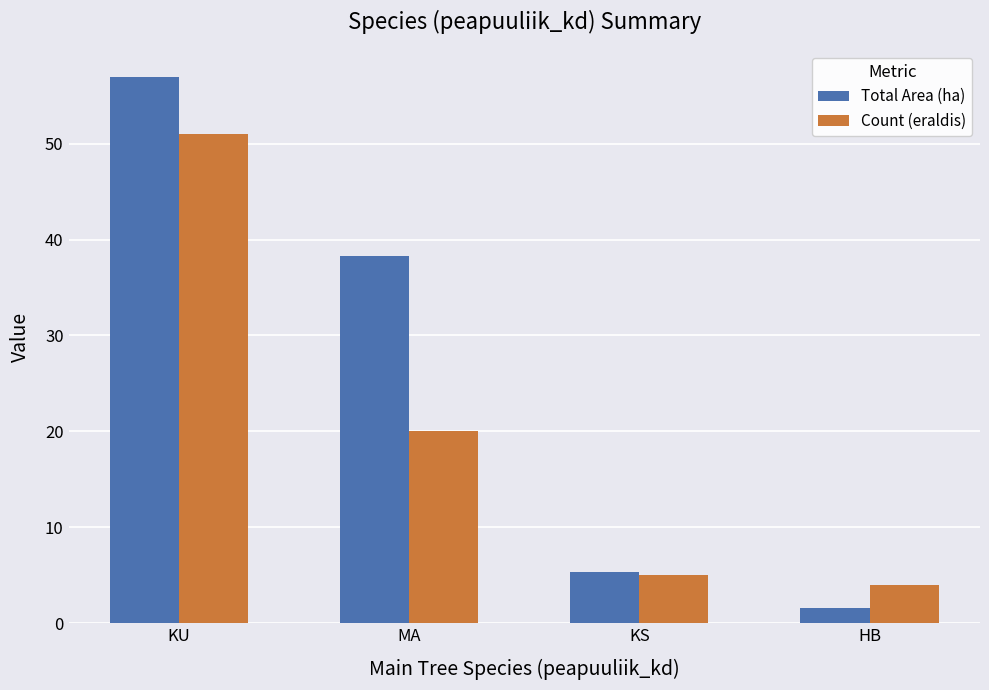

At which label is Total Area (ha) closest to 29?

MA